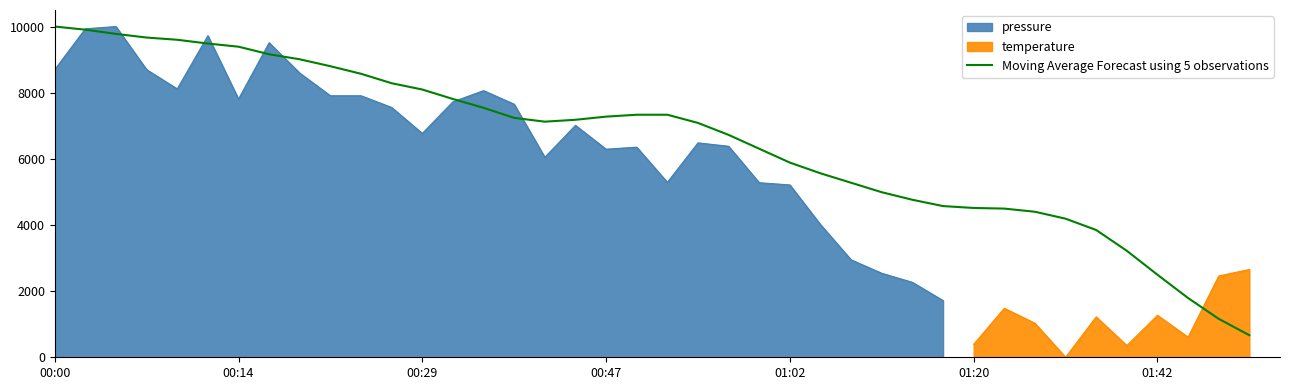

What is the highest value of the Moving Average Forecast using 5 observations series?

10000.0